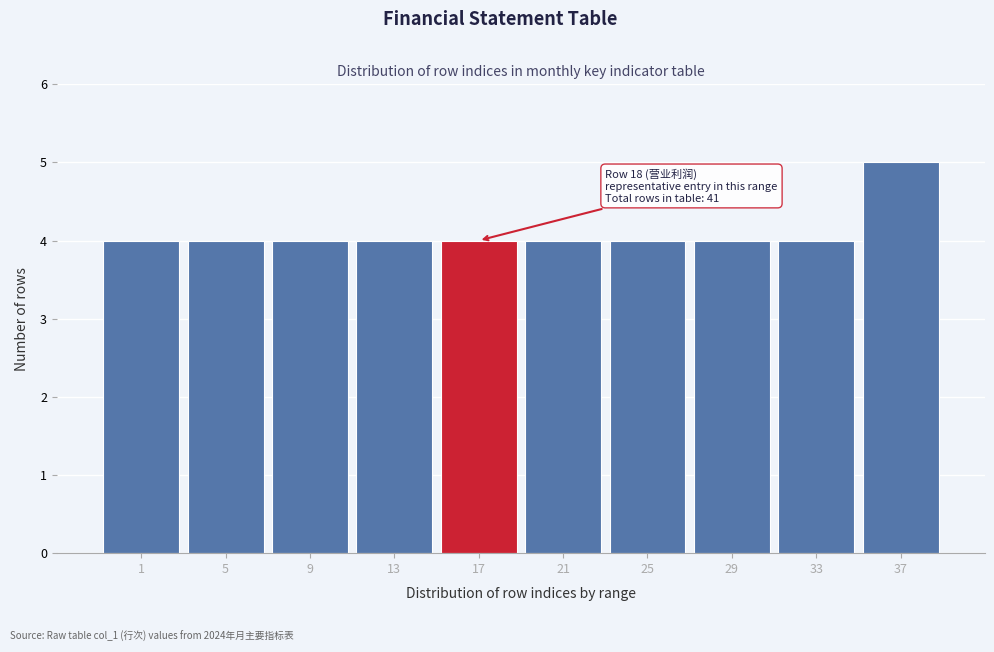

Reading right to left, transcribe all the data shown in this chart.

37=5	33=4	29=4	25=4	21=4	17=4	13=4	9=4	5=4	1=4